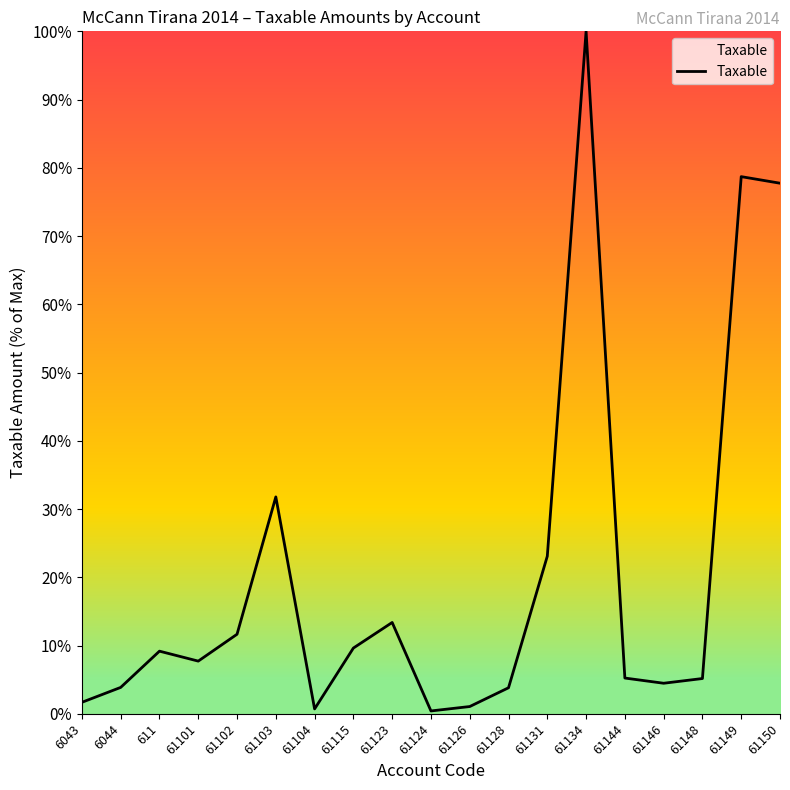

What position from the right is 61149?

2